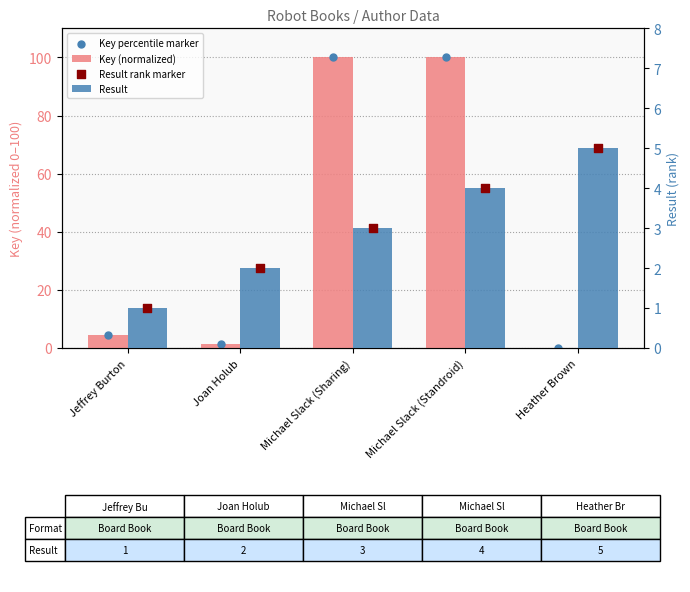

Which series reaches the minimum Y coordinate?

Key (normalized)